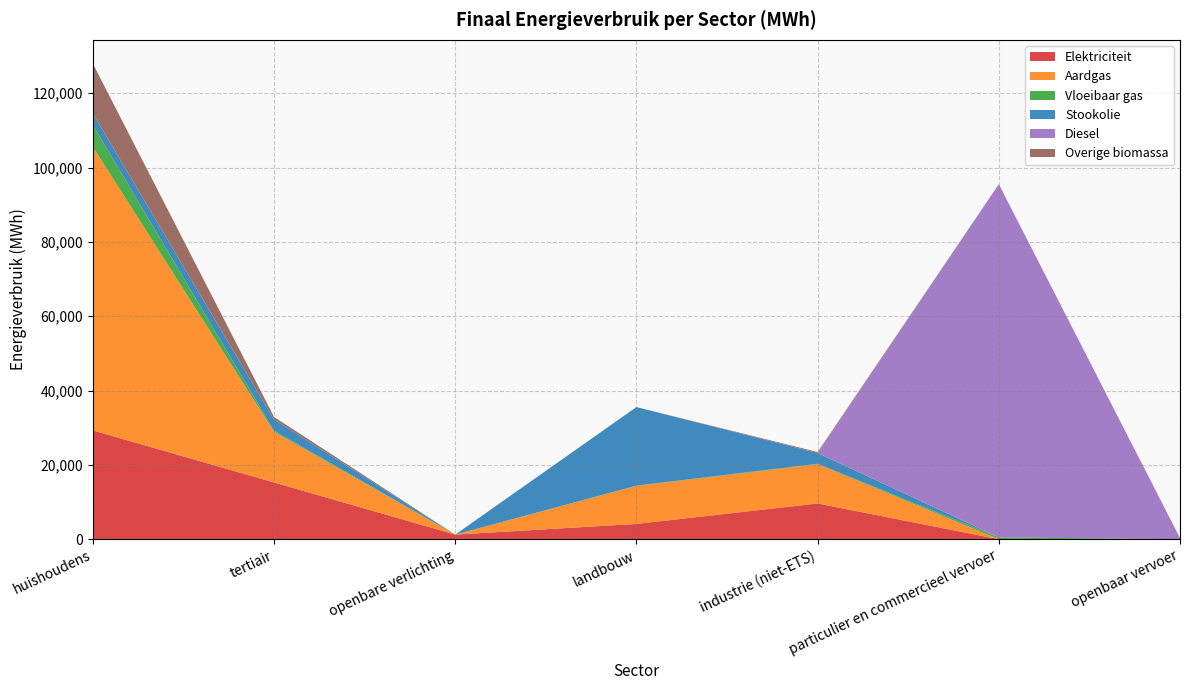

Reading left to right, what are all the values shown in this chart?

Elektriciteit: 29274.2	15264.1	1242.5	4117.2	9613.2	0.9	0.0
Aardgas: 76292.3	13638.7	0.0	10248.3	10580.9	4.2	0.0
Vloeibaar gas: 5847.5	307.1	0.0	43.1	100.6	486.5	0.0
Stookolie: 3133.0	2994.0	0.0	21146.5	2892.8	0.0	0.0
Diesel: 0.0	0.0	0.0	0.0	0.0	95048.3	321.4
Overige biomassa: 13422.3	686.8	0.0	0.0	266.2	0.0	0.0